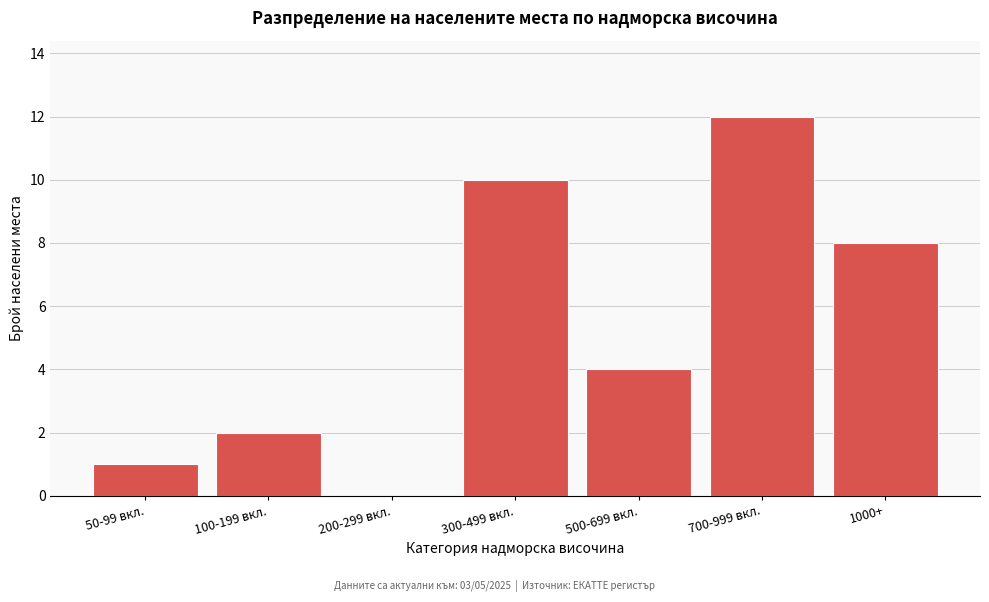

Reading left to right, what are all the values shown in this chart?

50-99 вкл.=1	100-199 вкл.=2	200-299 вкл.=0	300-499 вкл.=10	500-699 вкл.=4	700-999 вкл.=12	1000+=8